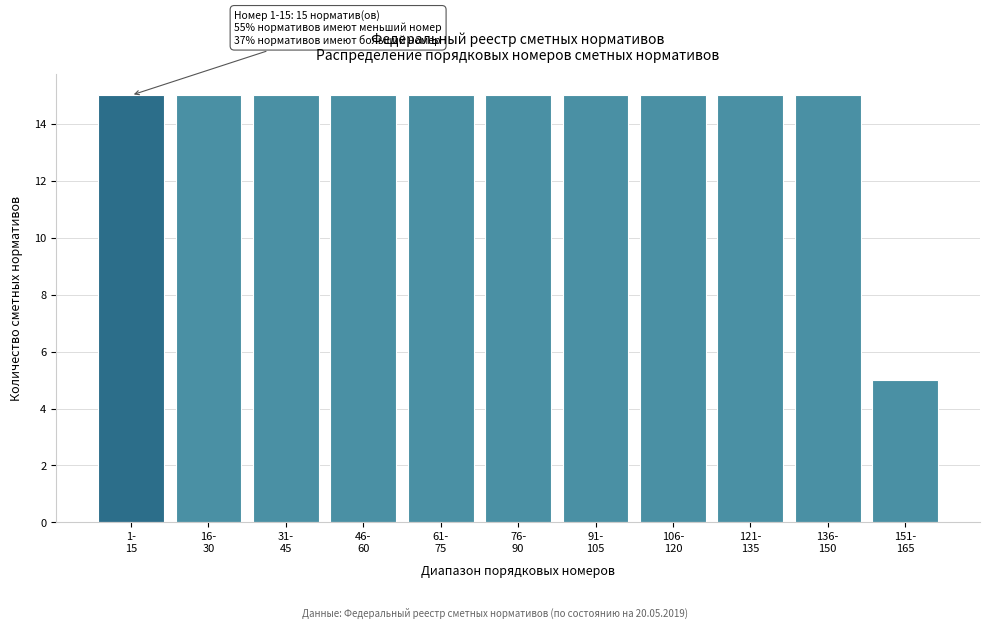

Reading left to right, list all the values displayed in this chart.

15	15	15	15	15	15	15	15	15	15	5